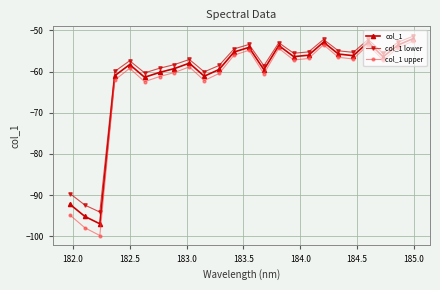

Rank the series by their average value, from highest to lowest.

col_1 lower, col_1, col_1 upper